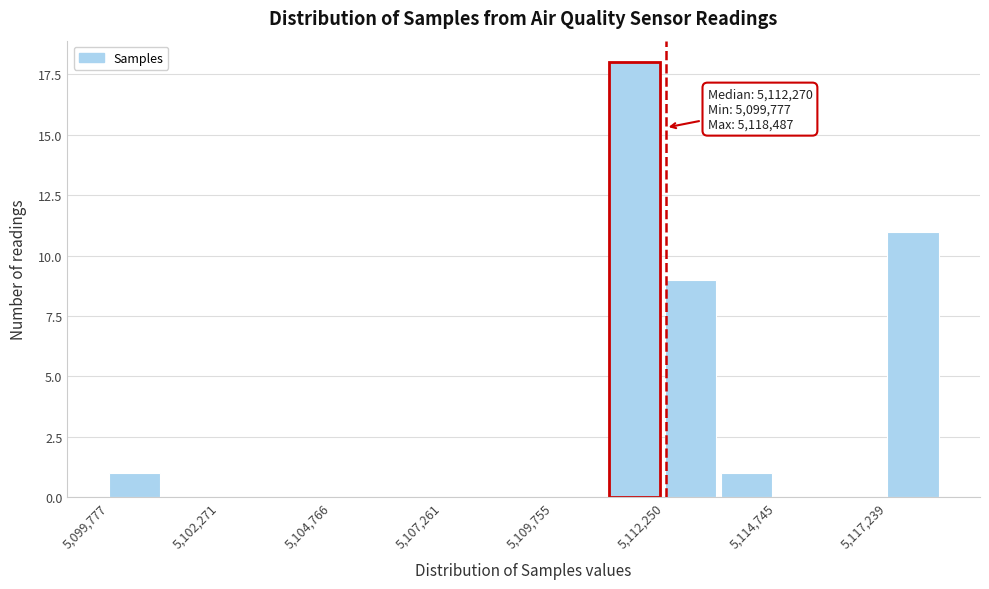

Around what value on the x-axis is the tallest bar? Give the approximate position of its centre, as read against the axis.

5111500